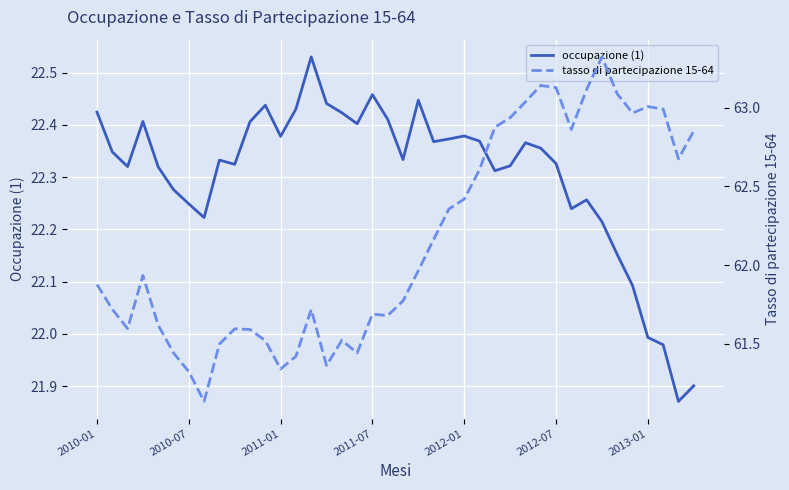

Between 13 and 14, which series saw the biggest shift?

tasso di partecipazione 15-64